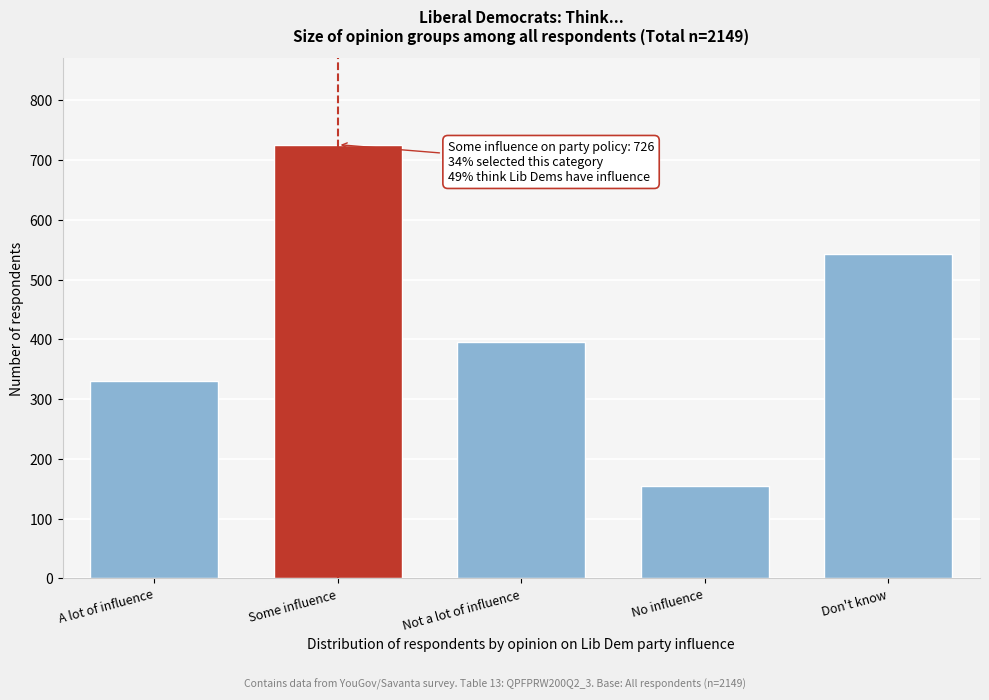

Reading left to right, list all the values displayed in this chart.

A lot of influence=330	Some influence=726	Not a lot of influence=396	No influence=154	Don't know=543